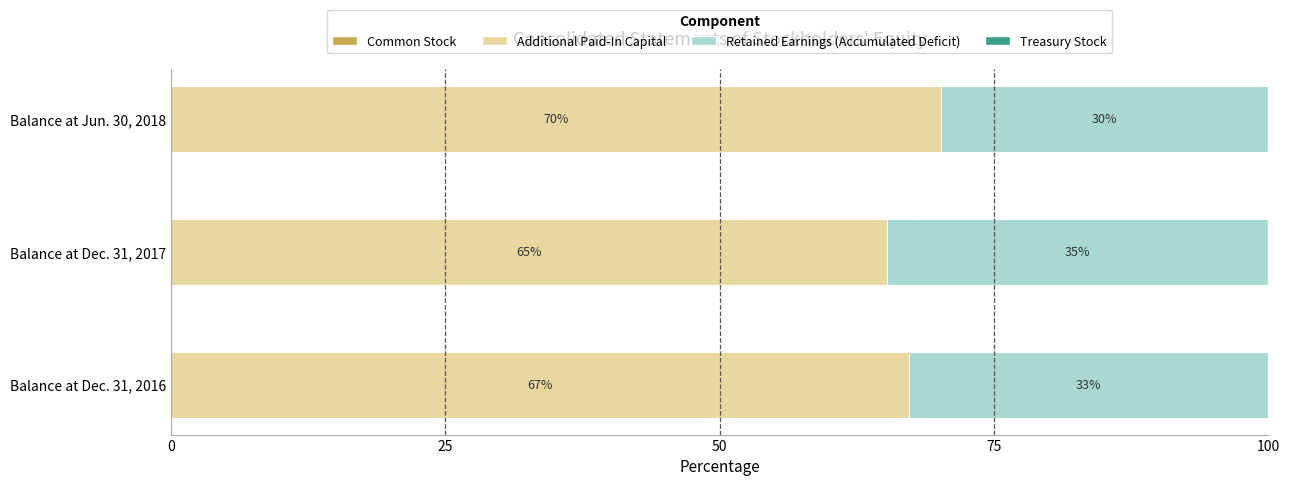

What is the total value across all series at Balance at Dec. 31, 2016?

100.0